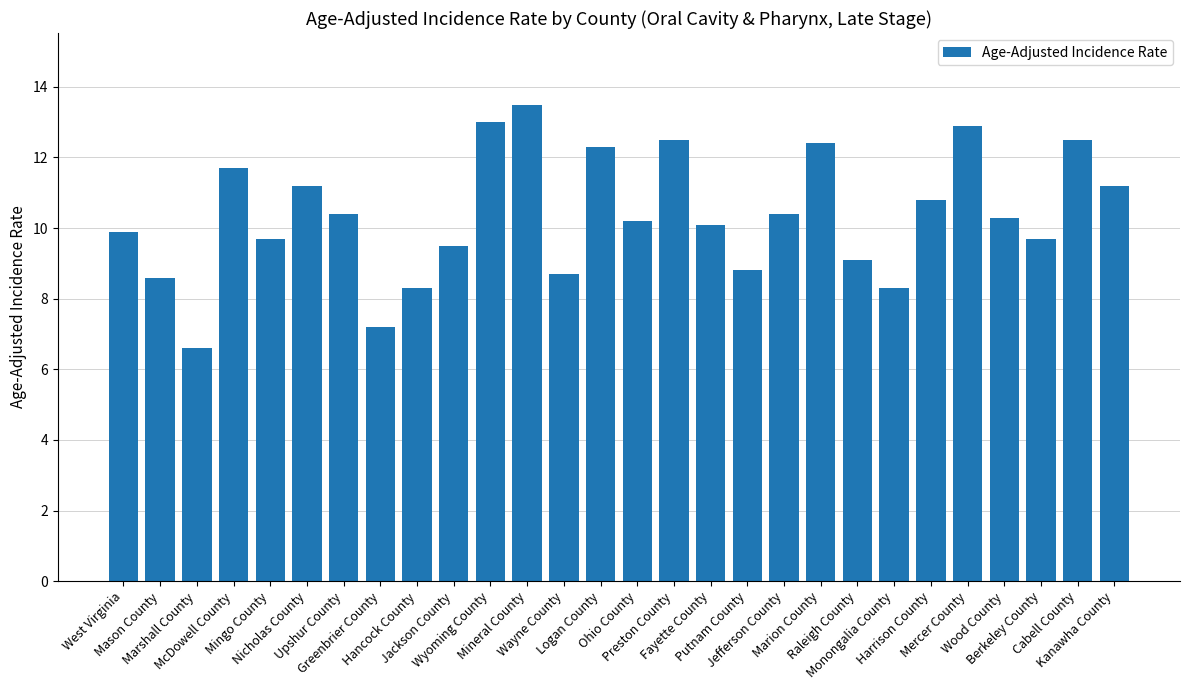

What is the sum of all values?

289.8